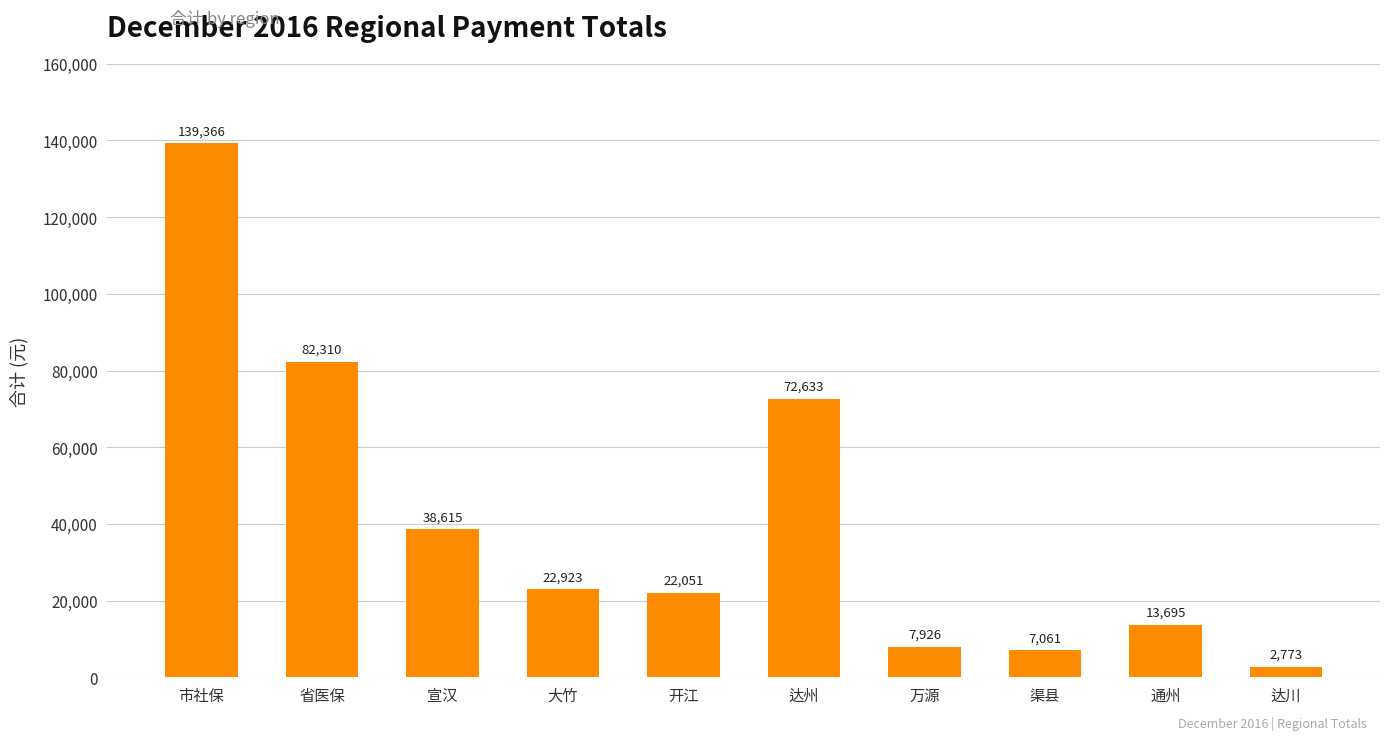

What is the ratio of the value at 开江 to the value at 市社保?

0.2